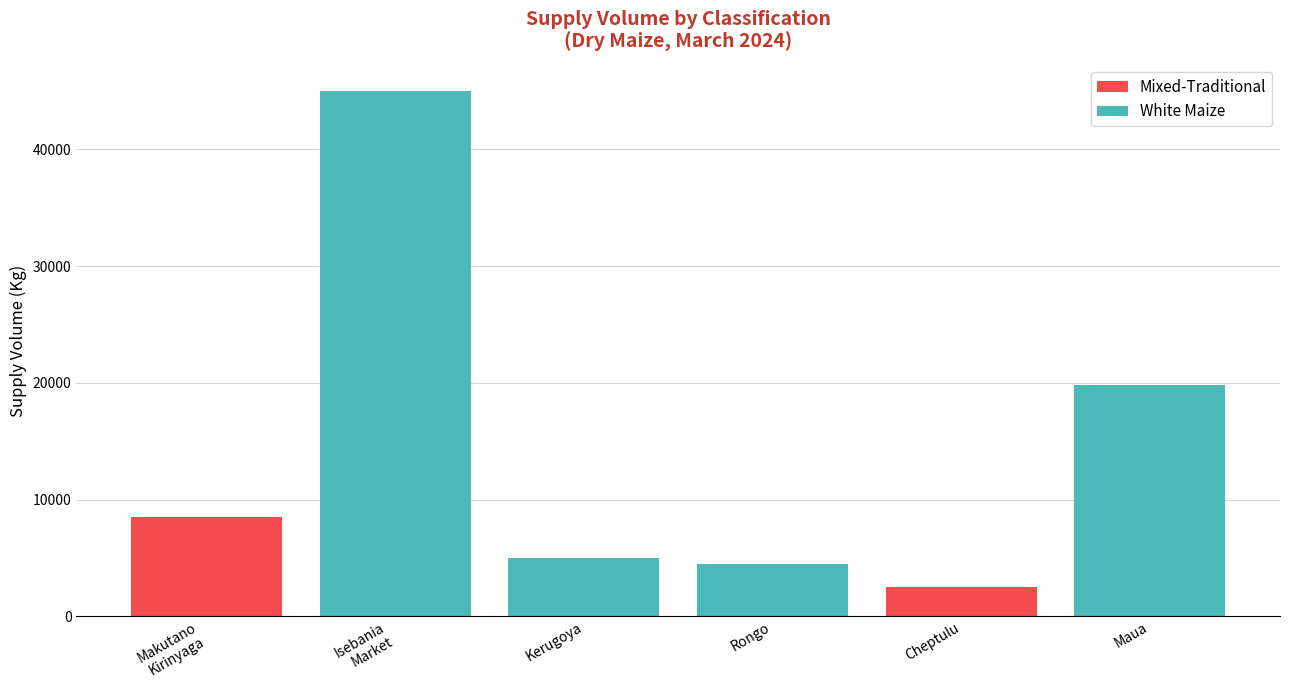

What value does the Mixed-Traditional series have at Cheptulu?

2500